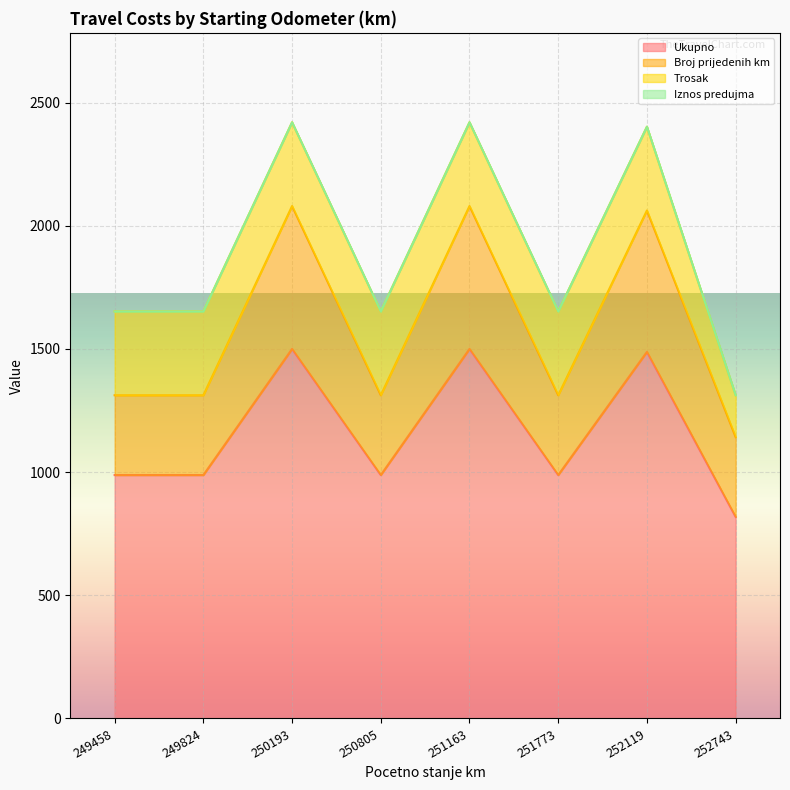

The value of Ukupno at 252743 is 818. True or false?

True